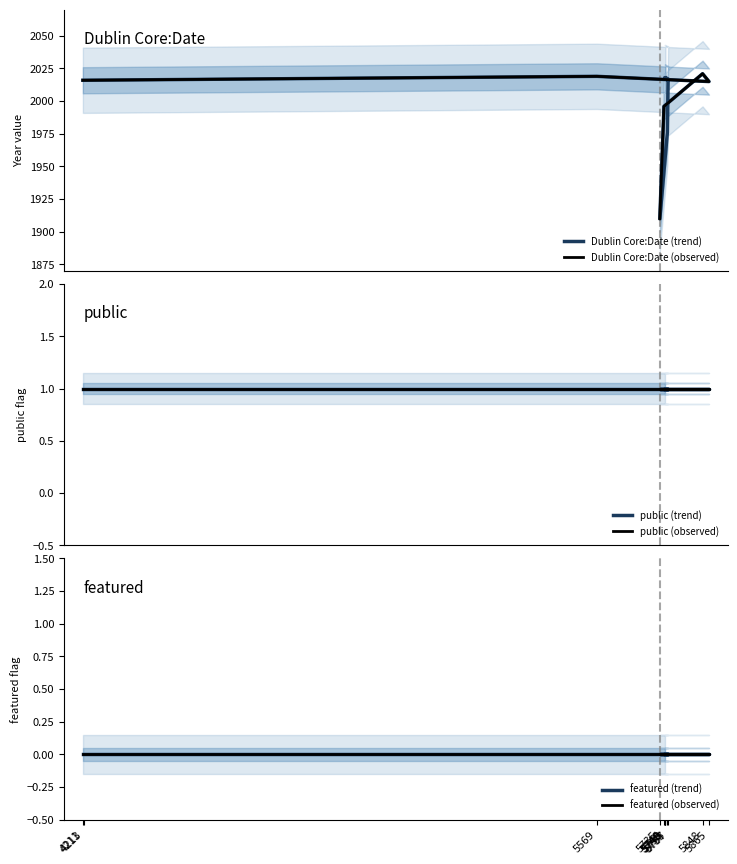

List the series in order of their peak value, highest first.

Dublin Core:Date, public, featured